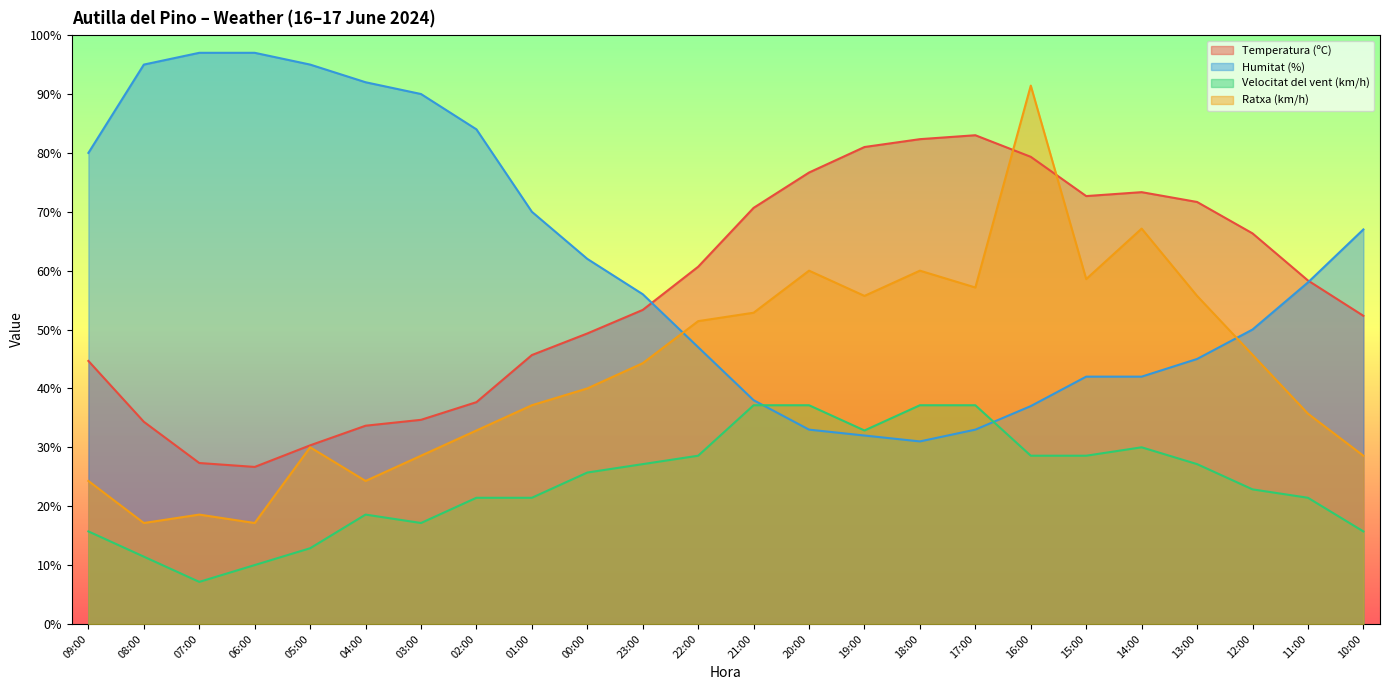

Which series changed the most between 06:00 and 00:00?

Humitat (%)